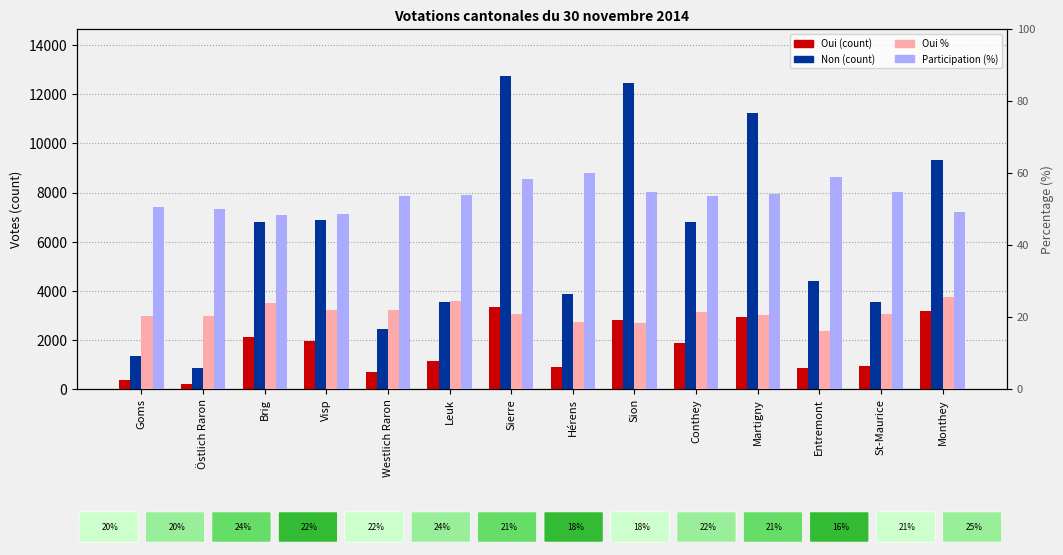

Reading left to right, list all the values displayed in this chart.

Oui: Goms=348.0	Östlich Raron=219.0	Brig=2128.0	Visp=1949.0	Westlich Raron=692.0	Leuk=1139.0	Sierre=3330.0	Hérens=880.0	Sion=2797.0	Conthey=1869.0	Martigny=2931.0	Entremont=845.0	St-Maurice=928.0	Monthey=3180.0
Non: Goms=1362.0	Östlich Raron=868.0	Brig=6813.0	Visp=6885.0	Westlich Raron=2460.0	Leuk=3537.0	Sierre=12749.0	Hérens=3882.0	Sion=12467.0	Conthey=6814.0	Martigny=11252.0	Entremont=4399.0	St-Maurice=3551.0	Monthey=9310.0
Oui %: Goms=20.4	Östlich Raron=20.1	Brig=23.8	Visp=22.1	Westlich Raron=21.9	Leuk=24.4	Sierre=20.7	Hérens=18.5	Sion=18.3	Conthey=21.5	Martigny=20.7	Entremont=16.1	St-Maurice=20.7	Monthey=25.5
Participation (%): Goms=50.6	Östlich Raron=49.9	Brig=48.2	Visp=48.7	Westlich Raron=53.6	Leuk=54.0	Sierre=58.2	Hérens=60.0	Sion=54.7	Conthey=53.7	Martigny=54.2	Entremont=58.9	St-Maurice=54.6	Monthey=49.1